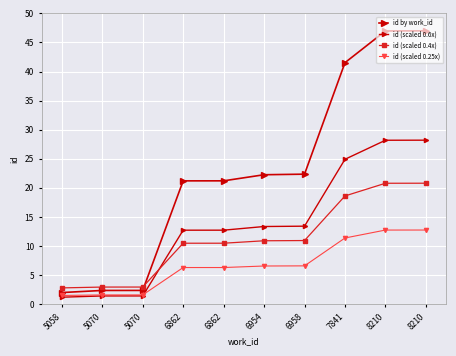

Is it true that id (scaled 0.6x) equals 13.4 at 6954?

True